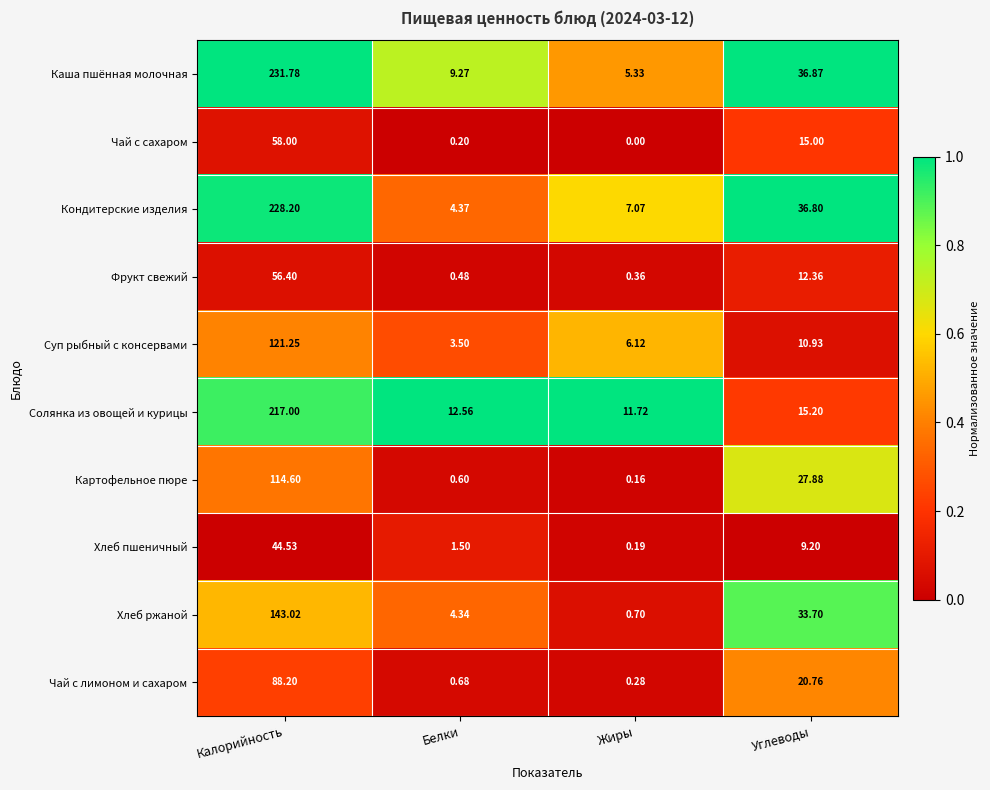

At how many categories does at least one series exceed 0?

4